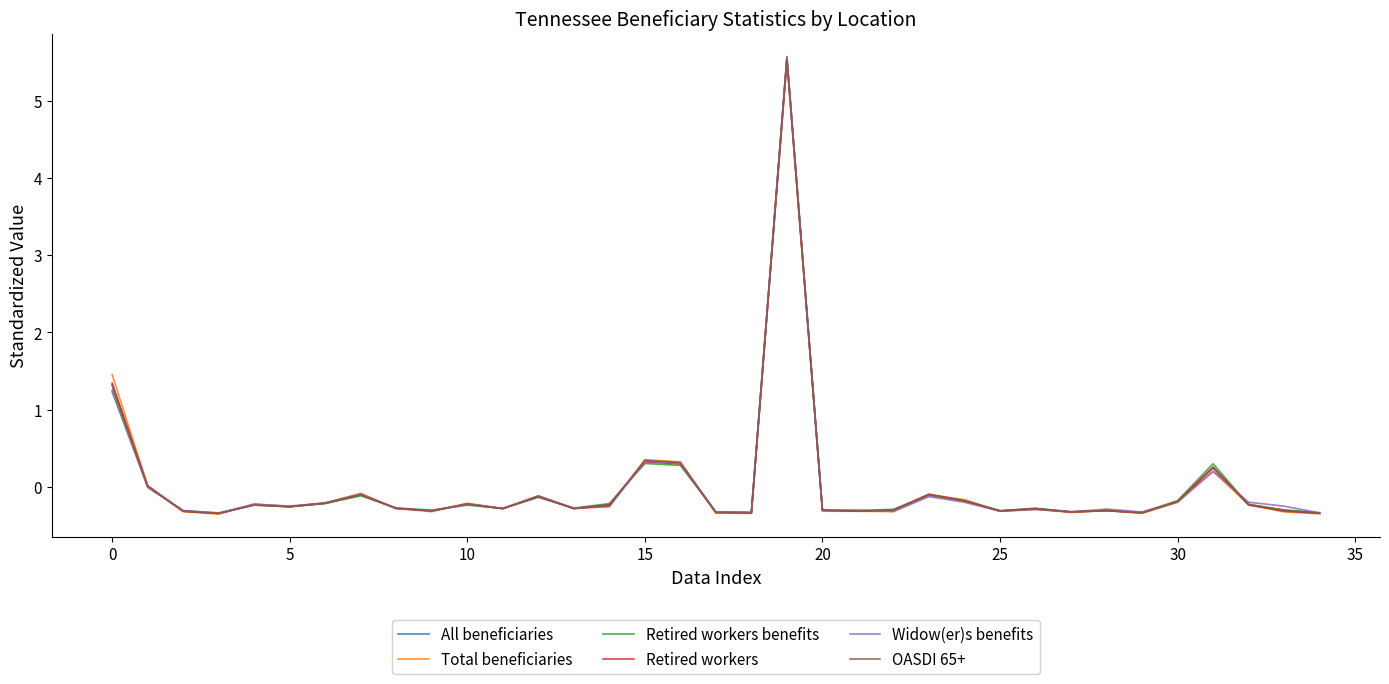

How many lines are shown in the chart?

6